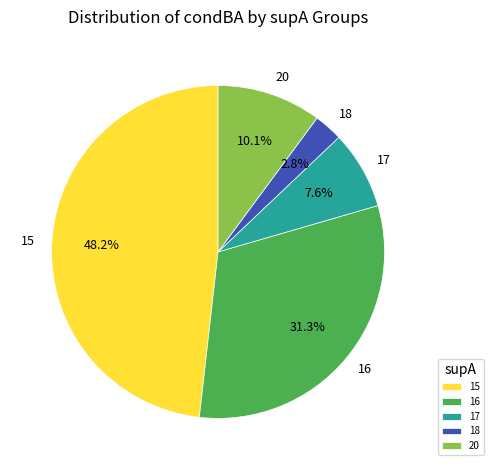

Which category has the biggest portion of the pie?

15